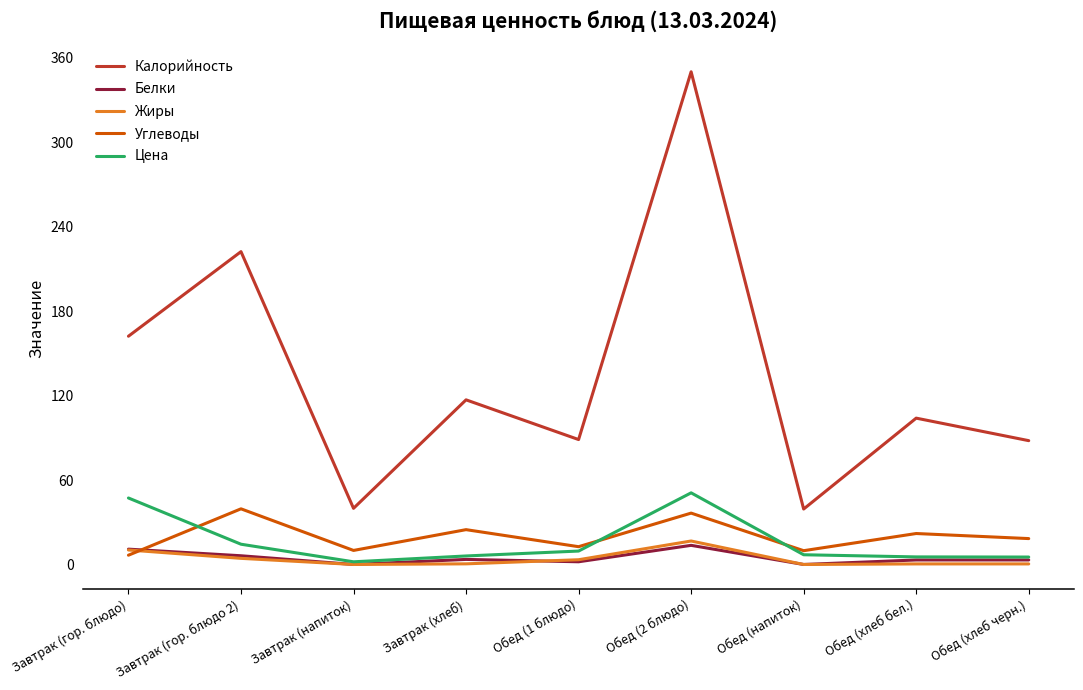

Is it true that Цена equals 9.5 at Обед (1 блюдо)?

True